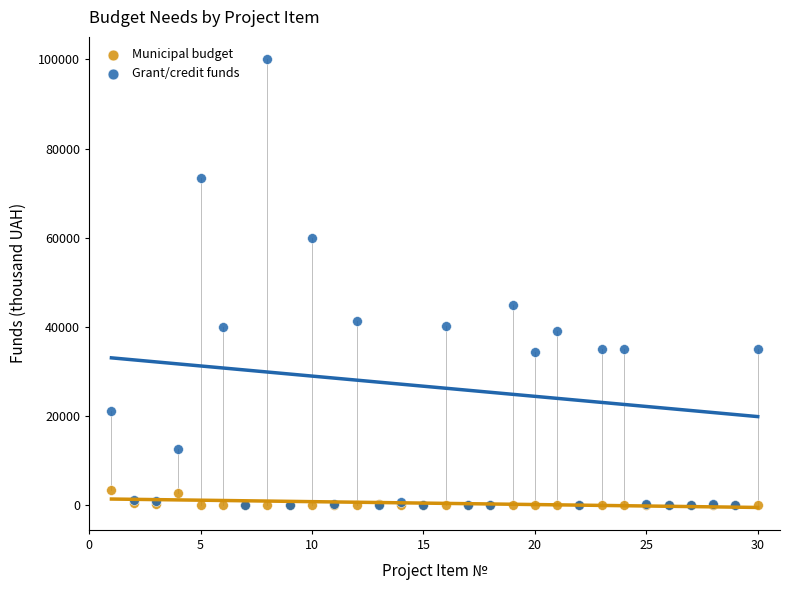

Which series reaches the maximum Y coordinate?

Grant/credit funds